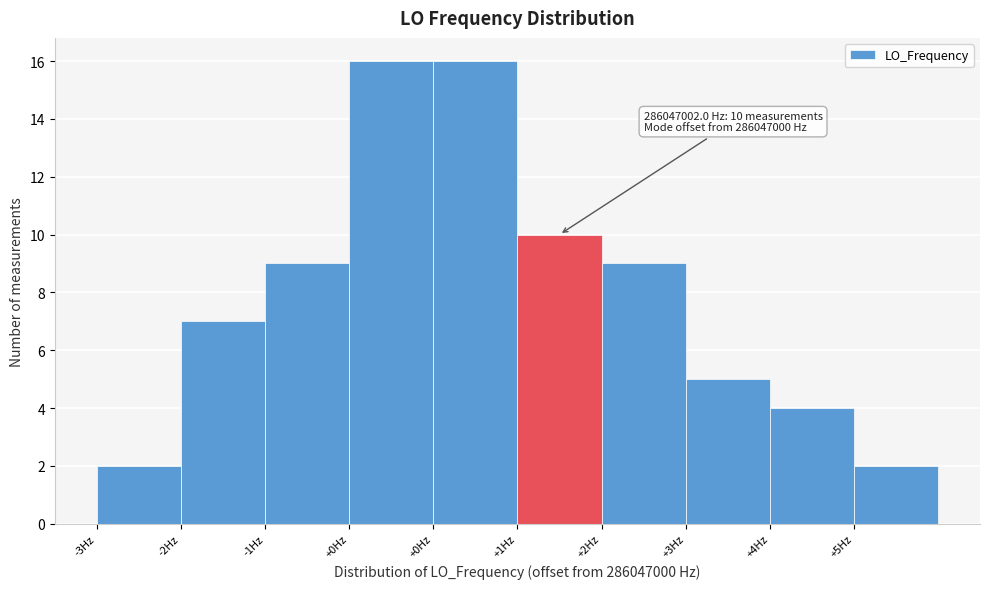

How many distinct data groups are displayed?

1